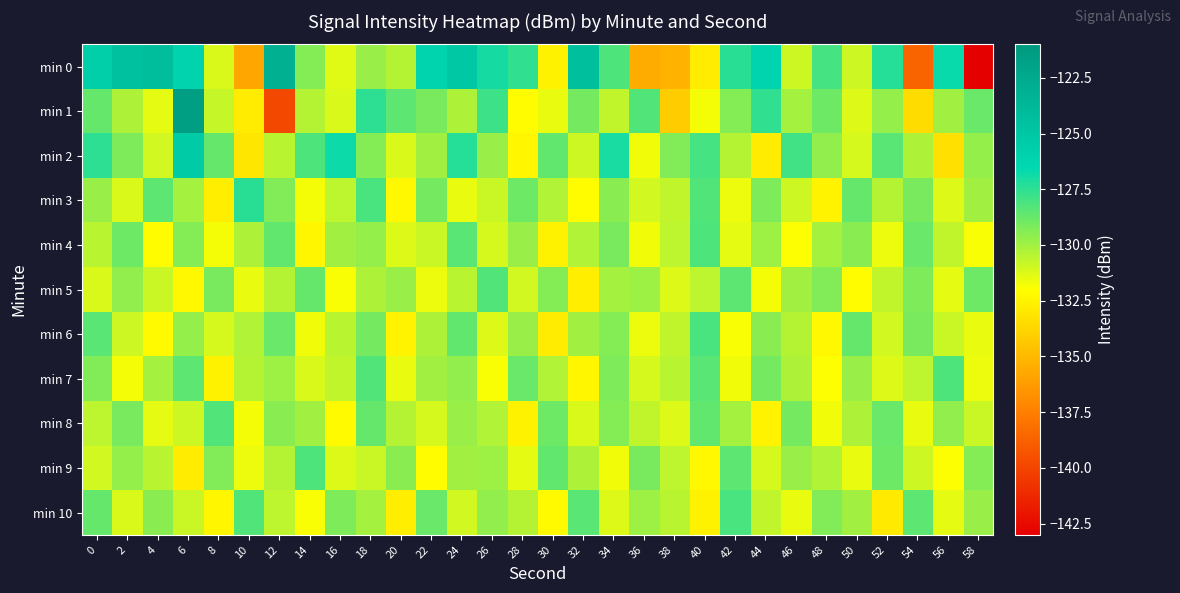

What is the maximum value shown in the chart?

-121.6